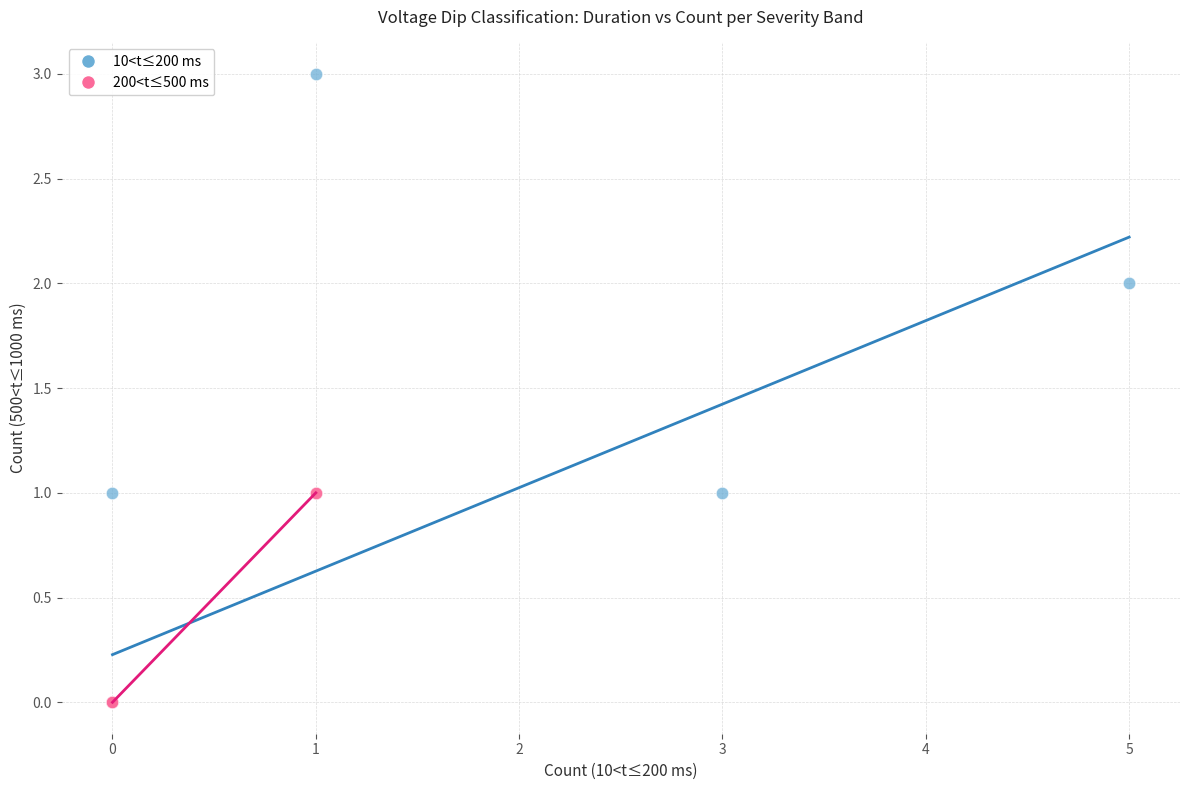

What are all the series names shown in the legend?

10<t≤200 ms, 200<t≤500 ms